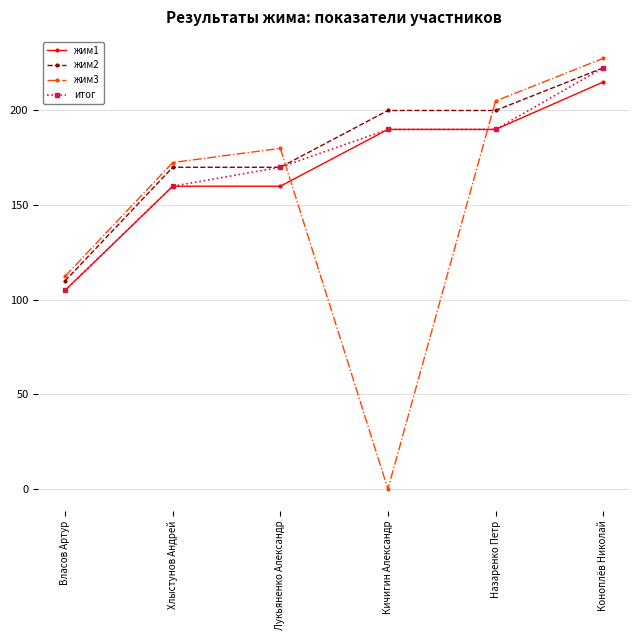

Which series ends up on top after the final intersection of жим3 and итог?

жим3